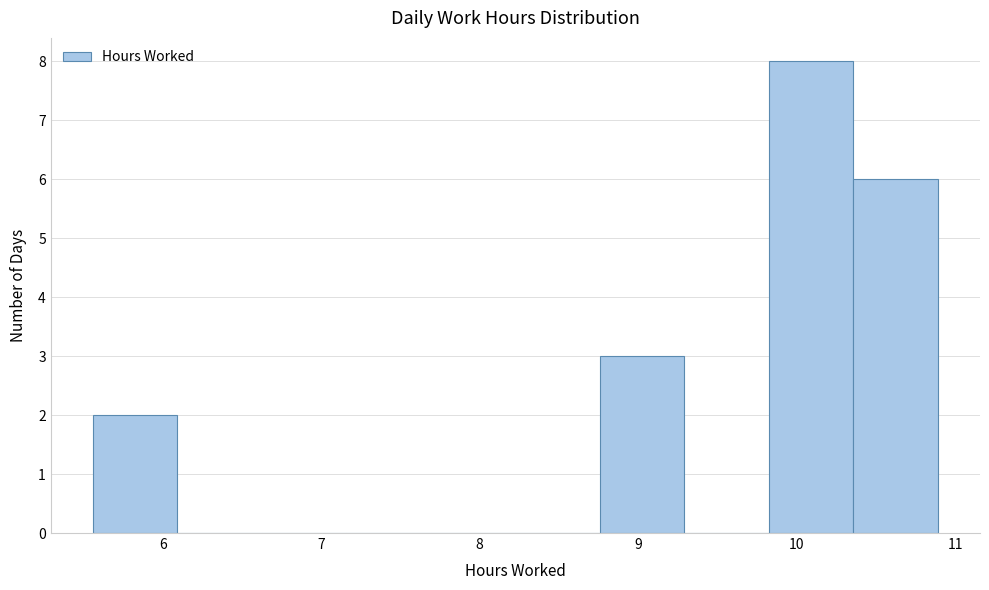

Over which range of the x-axis is the bar tallest?

9.8 to 10.4